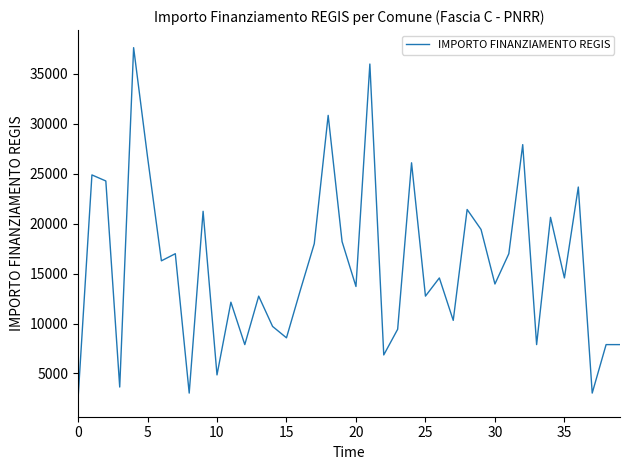

Reading right to left, what are all the values shown in this chart?

7891	7891	3035	23673	14568	20638	7891	27922	16996	13961	19424	21425	10319	14568	12747	26101	9427	6856	35994	13712	18210	30852	17997	13354	8570	9712	12747	7891	12140	4856	21245	3035	16996	16283	26708	37634	3642	24280	24887	2428